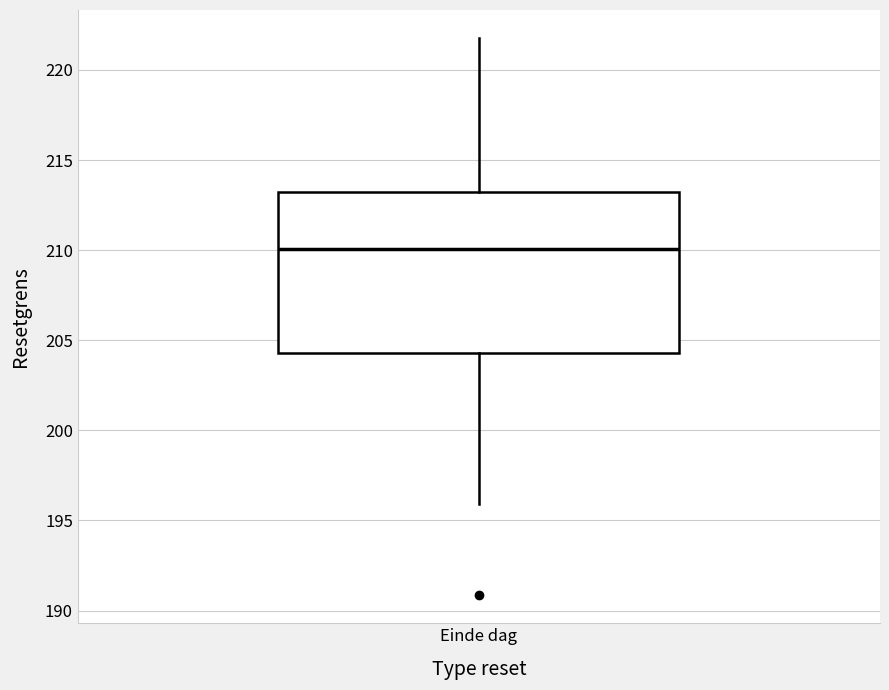

Transcribe this box plot: give where the median line is, the range the box spans, and where the two whiskers end, as read against the y-axis. The values are not printed on the chart, so give them approximately, as read against the axis.

median 210.0, box 204.5 to 213.0, whiskers 196.0 to 222.0